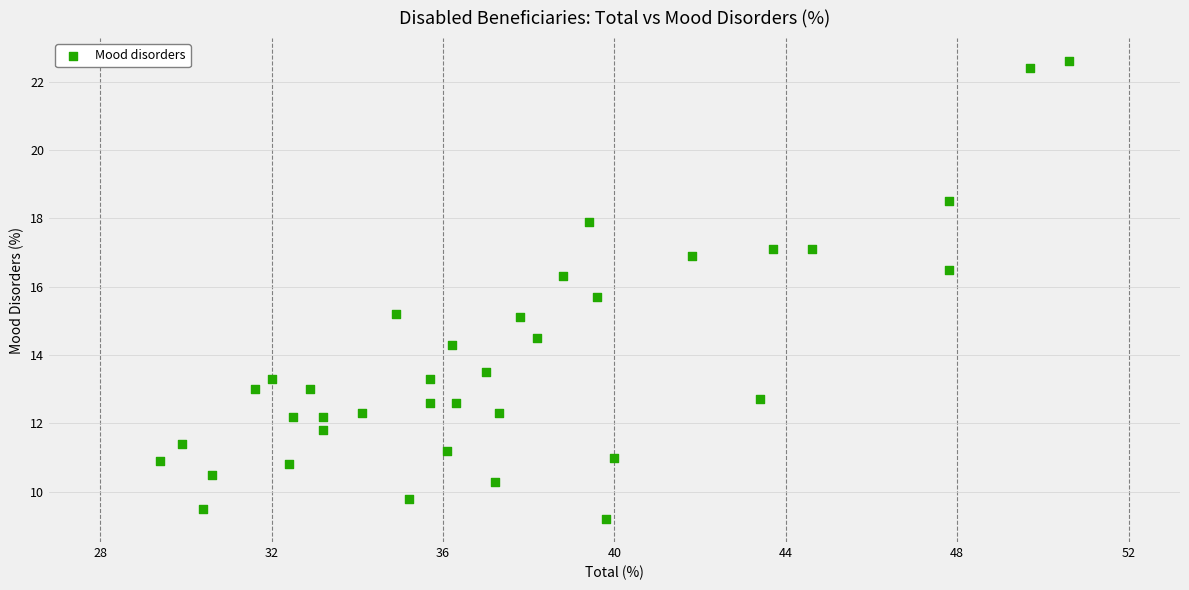

What is the range of X values (max minus min)?

21.2